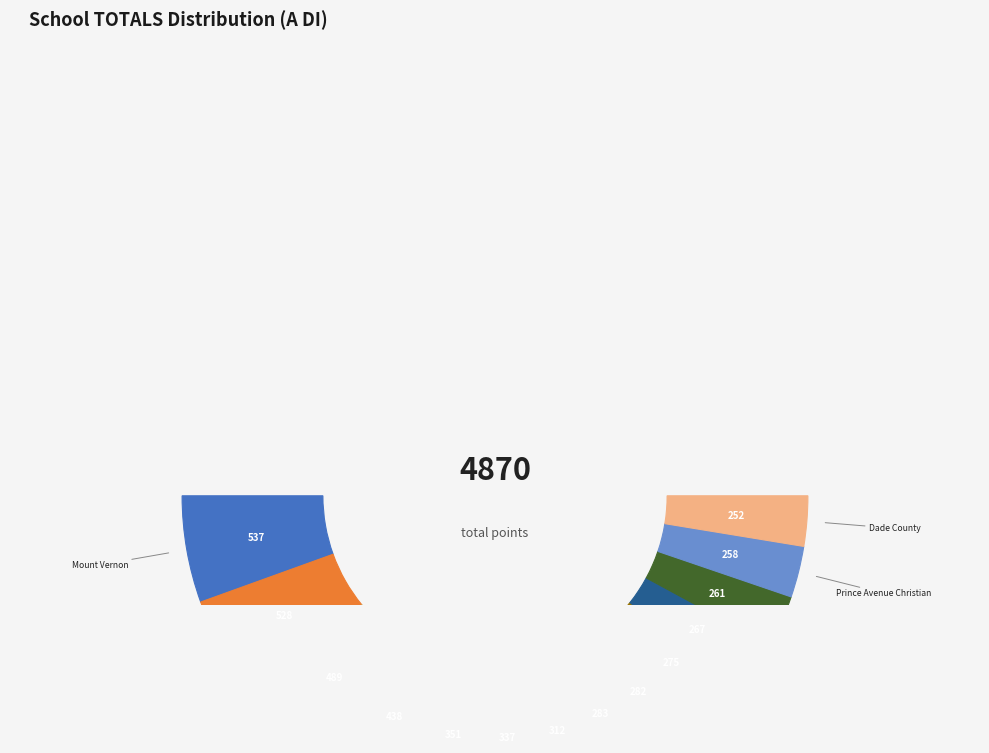

Does Whitefield Academy represent more than half of the total?

No